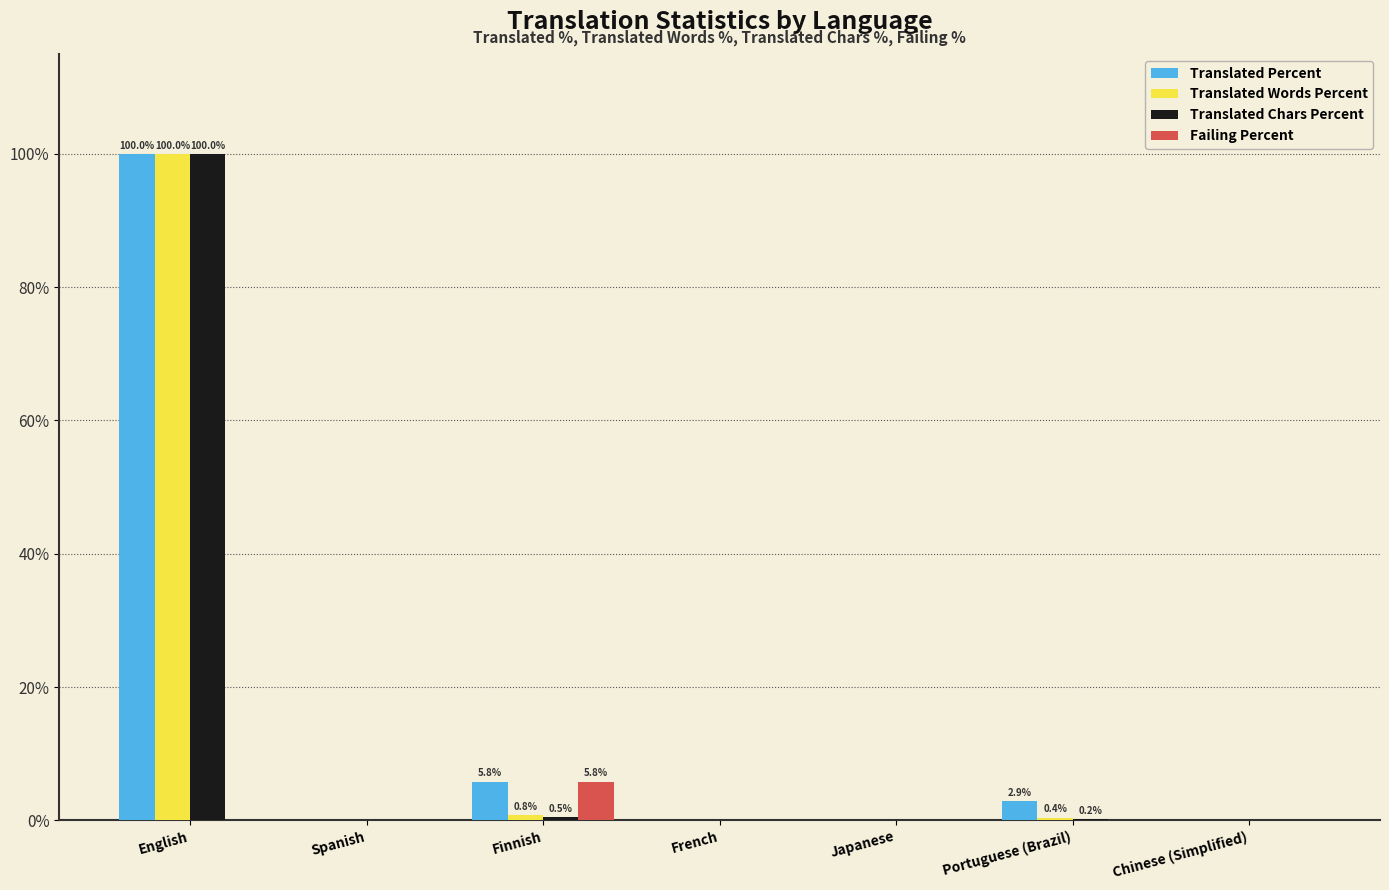

Between English and Portuguese (Brazil), which series saw the biggest shift?

Translated Chars Percent